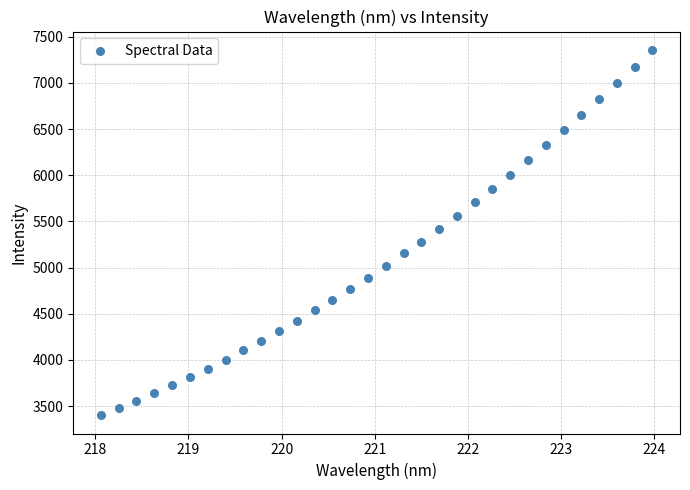

What is the range of X values (max minus min)?

5.9